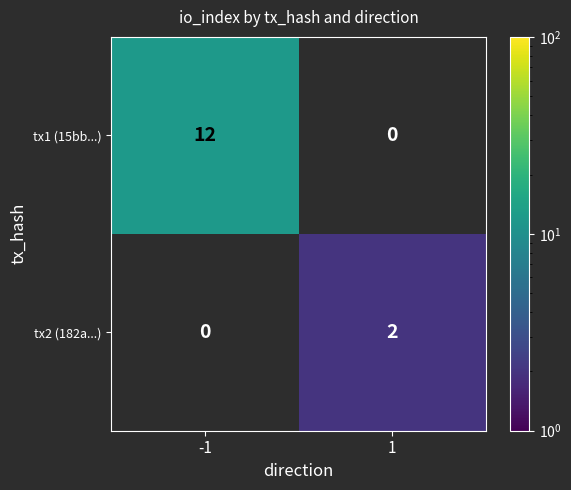

The tx1 (15bb...) series shows 0 at 1. True or false?

True